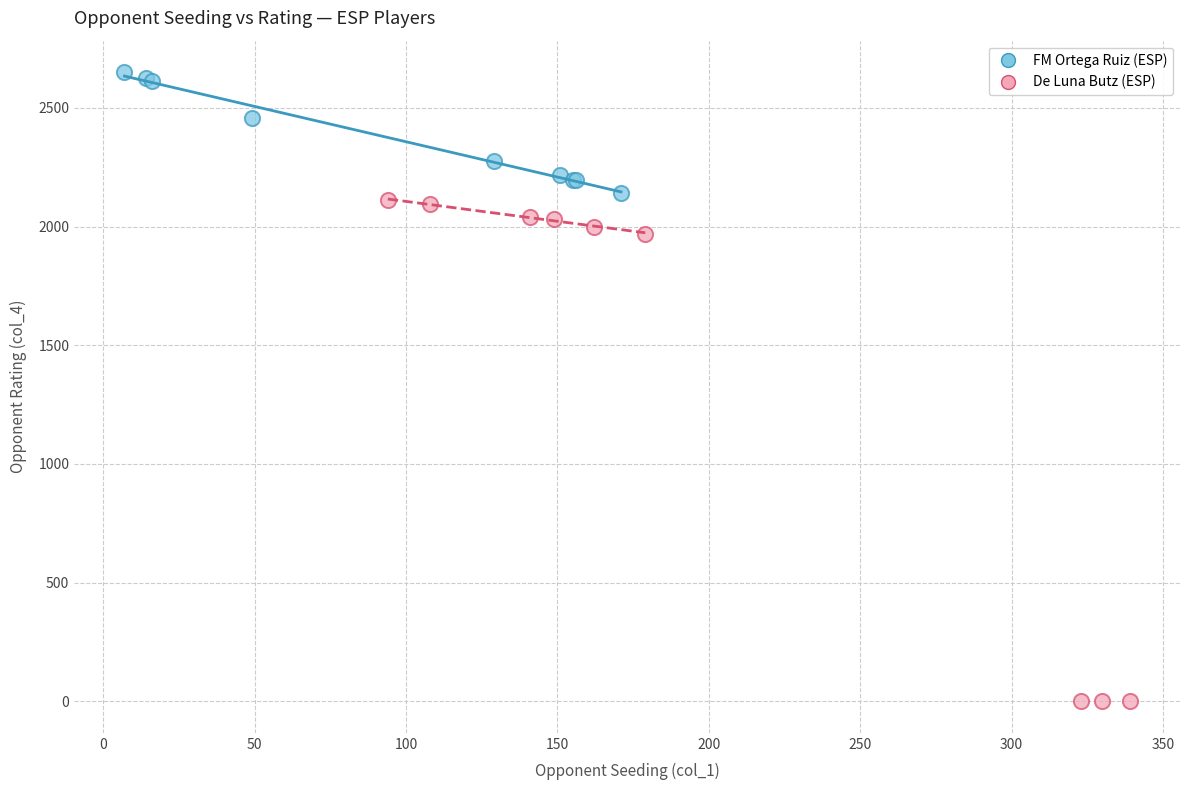

Which series has the widest spread of Y values?

De Luna Butz (ESP)